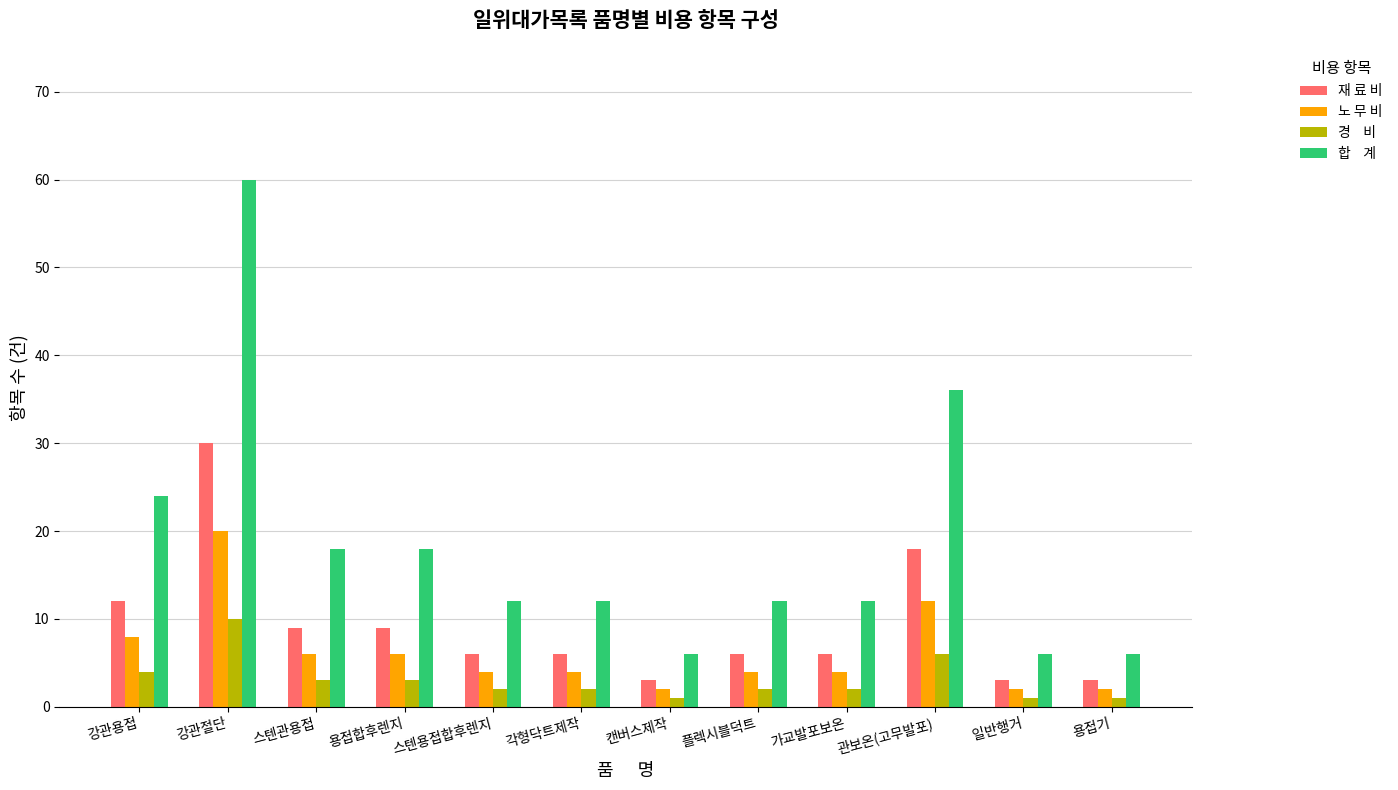

What is the label of the 2nd bar from the left?

강관절단